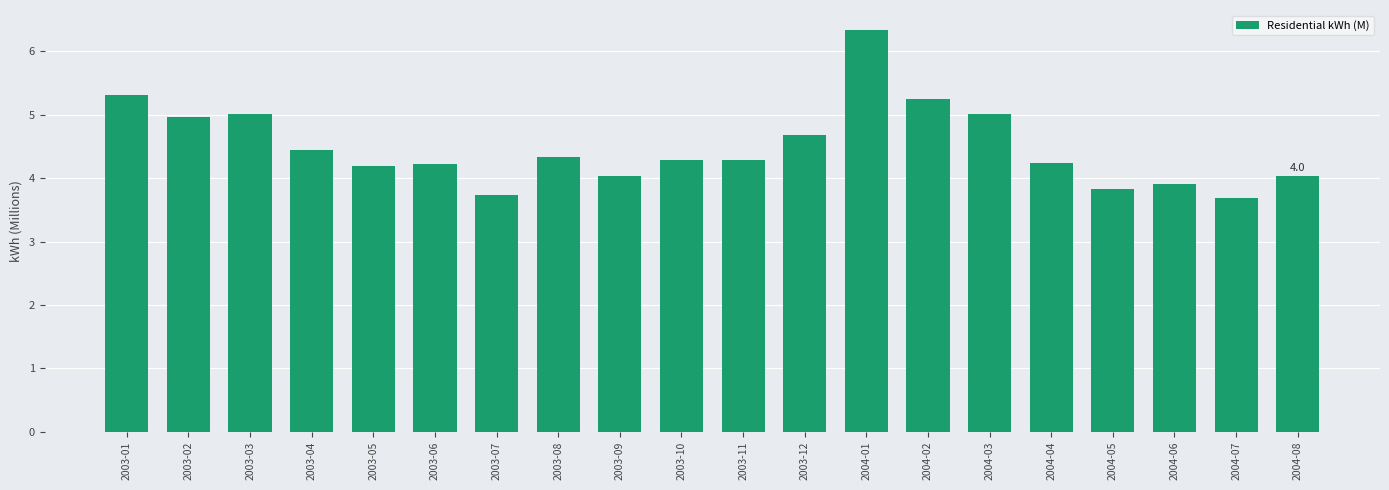

What is the ratio of the value at 2004-06 to the value at 2003-02?

0.8